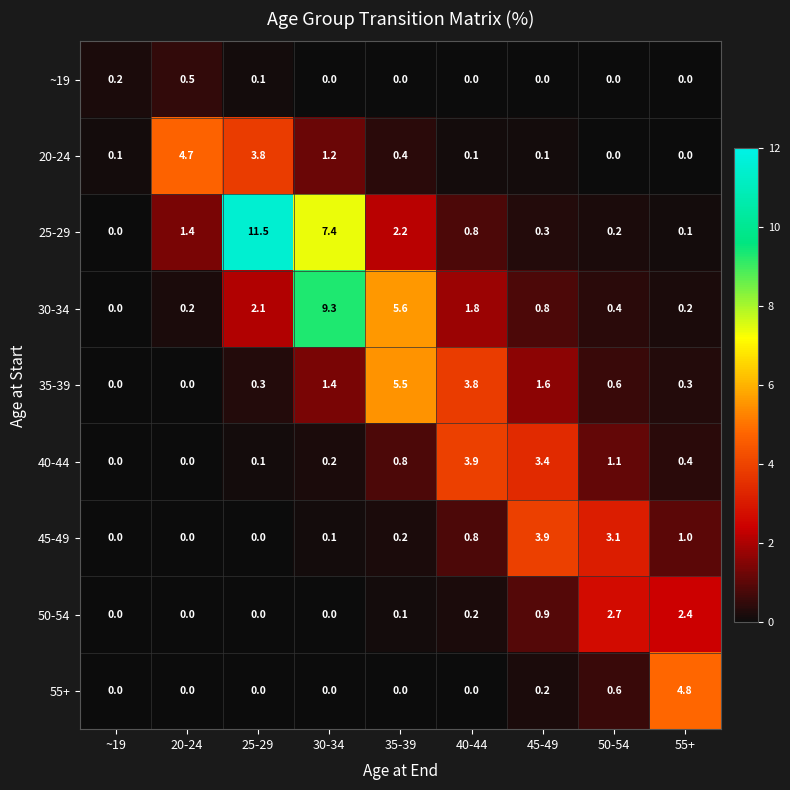

What is the total value across all series at 40-44?

11.4